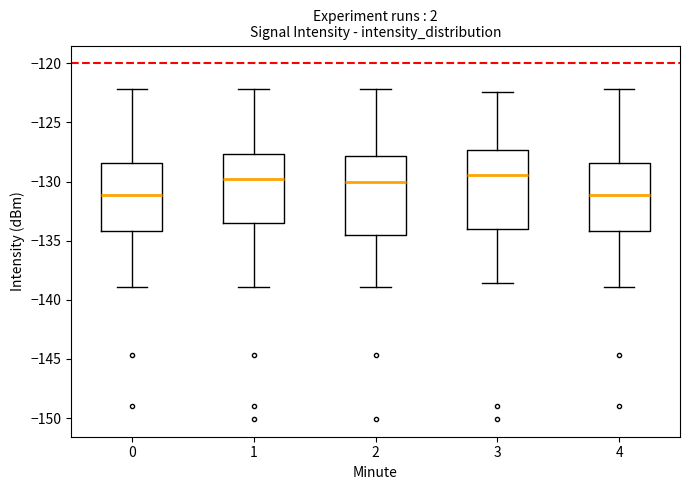

Reading left to right, read every box against the y-axis: the position of its median line, the range the box covers, and the ends of its whiskers. The values are not printed on the chart, so give them approximately, as read against the axis.

0: median -131.0, box -134.0 to -128.5, whiskers -139.0 to -122.0
1: median -130.0, box -133.5 to -127.5, whiskers -139.0 to -122.0
2: median -130.0, box -134.5 to -128.0, whiskers -139.0 to -122.0
3: median -129.5, box -134.0 to -127.5, whiskers -138.5 to -122.5
4: median -131.0, box -134.0 to -128.5, whiskers -139.0 to -122.0